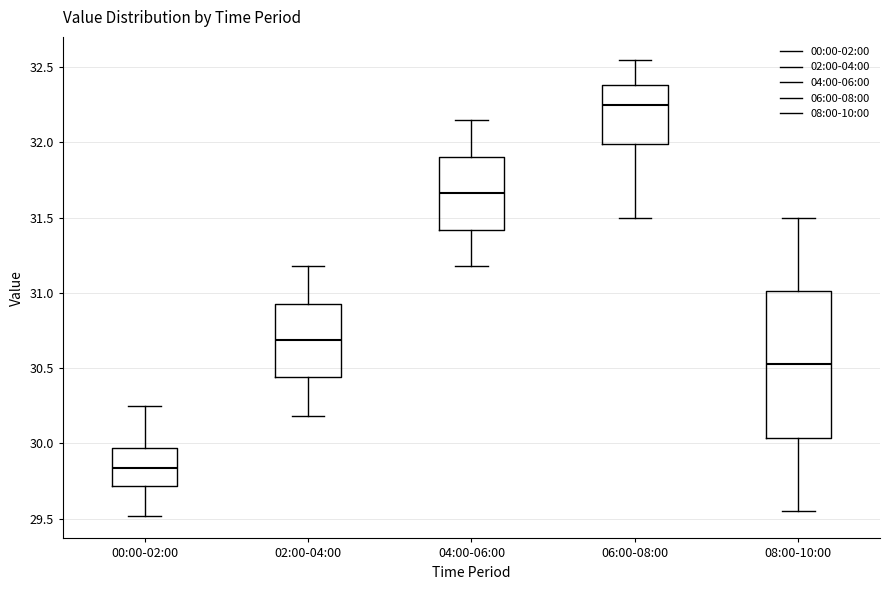

Reading left to right, read every box against the y-axis: the position of its median line, the range the box covers, and the ends of its whiskers. The values are not printed on the chart, so give them approximately, as read against the axis.

00:00-02:00: median 29.85, box 29.70 to 29.95, whiskers 29.50 to 30.25
02:00-04:00: median 30.70, box 30.45 to 30.95, whiskers 30.20 to 31.20
04:00-06:00: median 31.65, box 31.40 to 31.90, whiskers 31.20 to 32.15
06:00-08:00: median 32.25, box 32.00 to 32.40, whiskers 31.50 to 32.55
08:00-10:00: median 30.55, box 30.05 to 31.00, whiskers 29.55 to 31.50